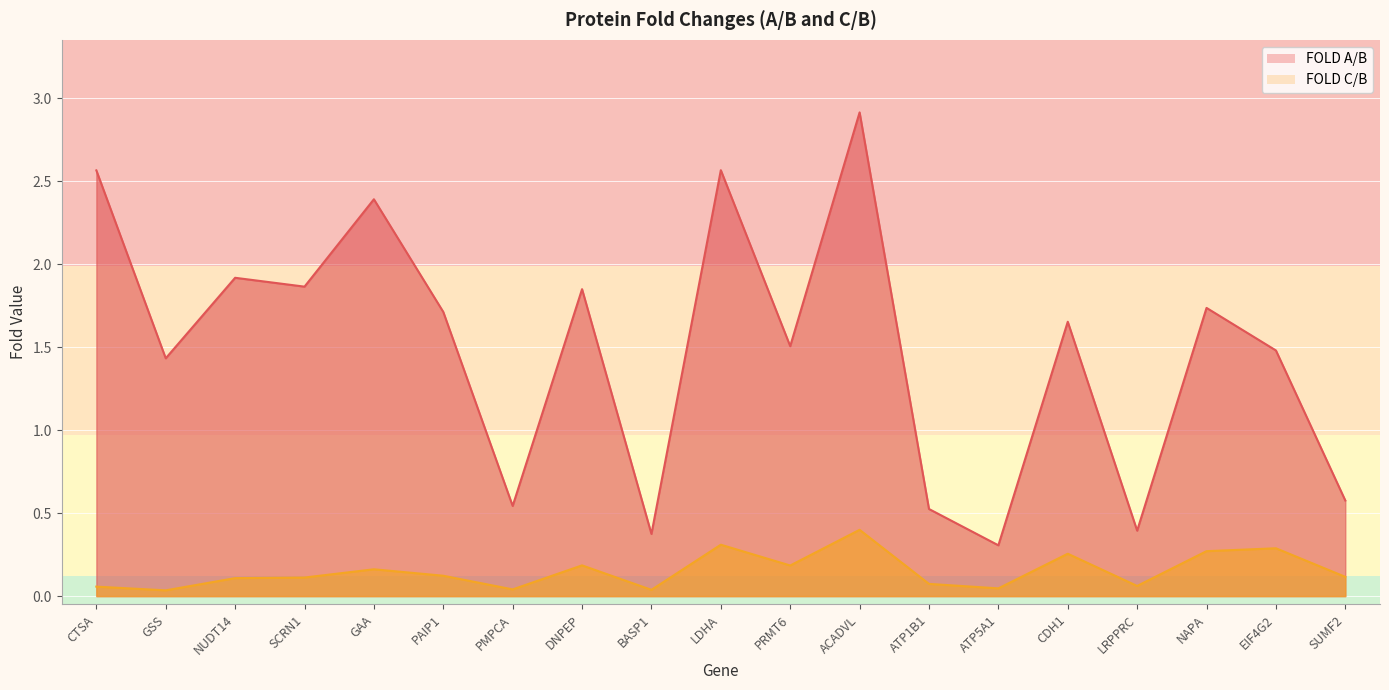

How many lines are shown in the chart?

2